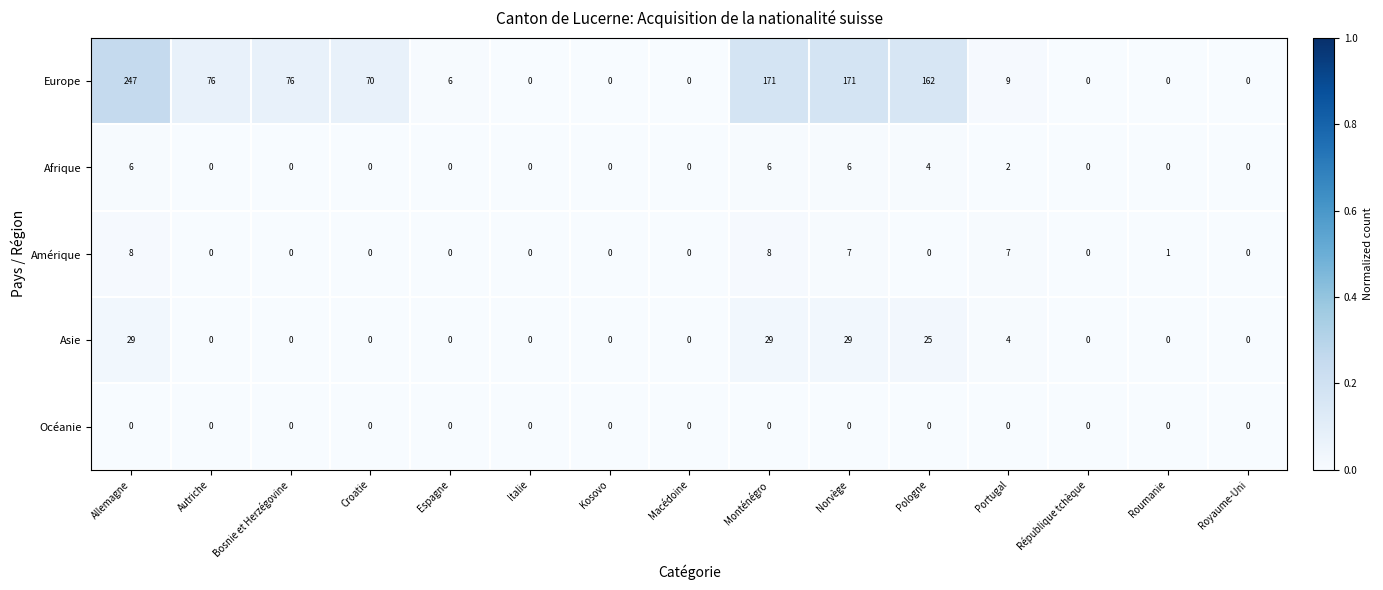

Is it true that Océanie equals 0 at Allemagne?

True